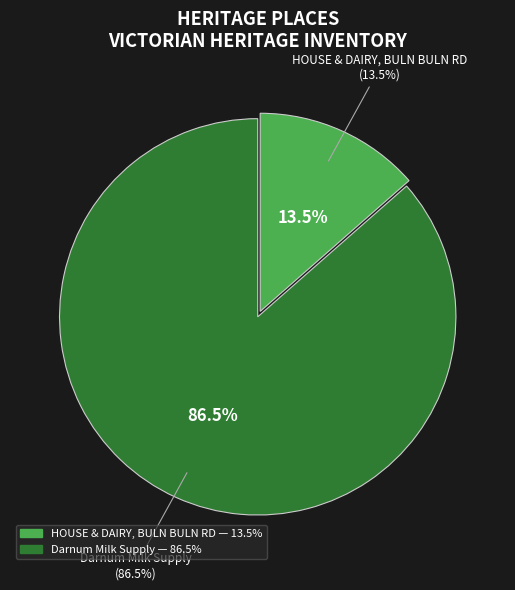

Rank the categories by value from lowest to highest.

HOUSE & DAIRY, BULN BULN RD, Darnum Milk Supply